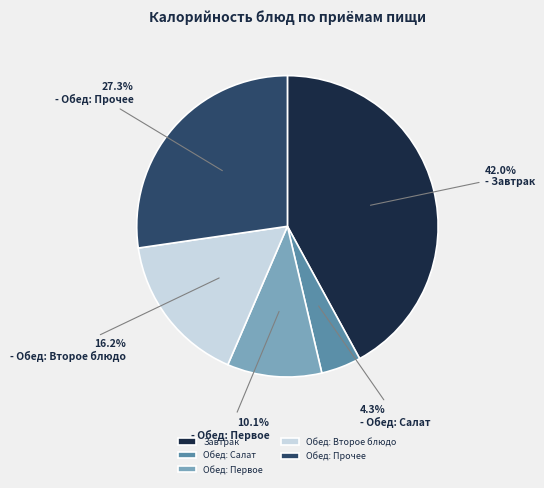

What is the largest slice in the pie chart?

Завтрак